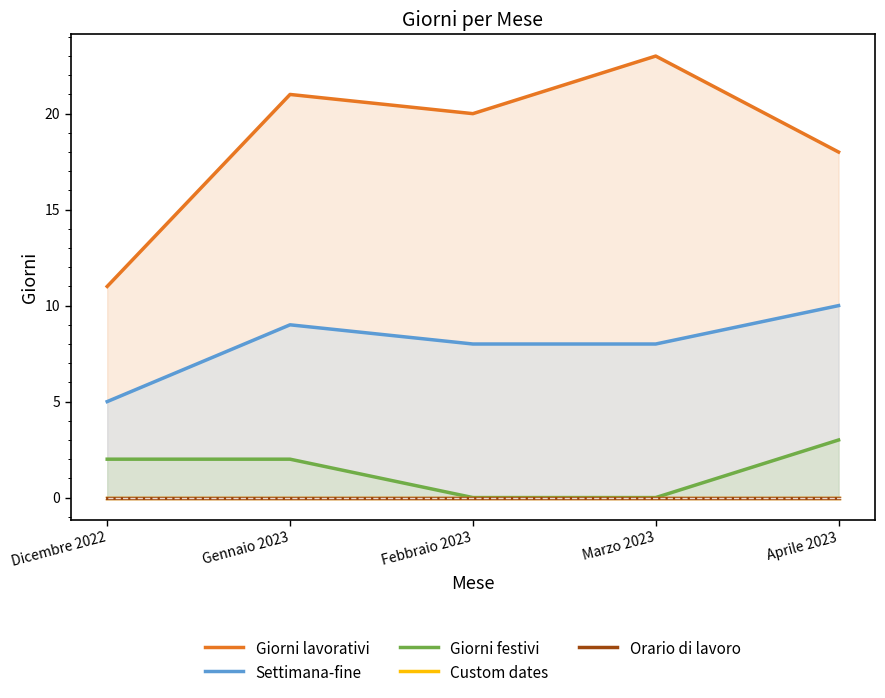

True or false: Orario di lavoro and Giorni lavorativi cross at least once.

False